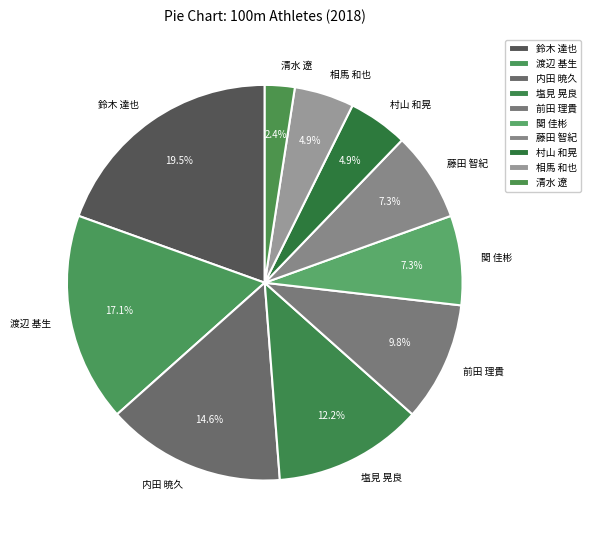

To the nearest percent, what is the difference between the 鈴木 達也 and 相馬 和也 slice percentages?

15%